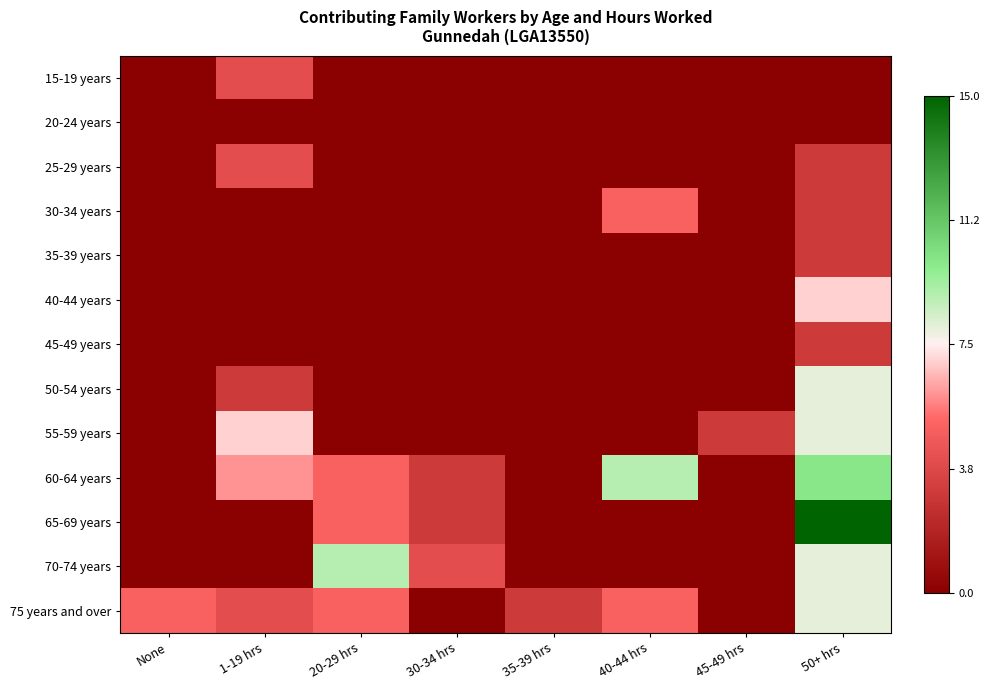

Reading left to right, list all the values displayed in this chart.

15-19 years: None=-7.5	1-19 hrs=-3.5	20-29 hrs=-7.5	30-34 hrs=-7.5	35-39 hrs=-7.5	40-44 hrs=-7.5	45-49 hrs=-7.5	50+ hrs=-7.5
20-24 years: None=-7.5	1-19 hrs=-7.5	20-29 hrs=-7.5	30-34 hrs=-7.5	35-39 hrs=-7.5	40-44 hrs=-7.5	45-49 hrs=-7.5	50+ hrs=-7.5
25-29 years: None=-7.5	1-19 hrs=-3.5	20-29 hrs=-7.5	30-34 hrs=-7.5	35-39 hrs=-7.5	40-44 hrs=-7.5	45-49 hrs=-7.5	50+ hrs=-4.5
30-34 years: None=-7.5	1-19 hrs=-7.5	20-29 hrs=-7.5	30-34 hrs=-7.5	35-39 hrs=-7.5	40-44 hrs=-2.5	45-49 hrs=-7.5	50+ hrs=-4.5
35-39 years: None=-7.5	1-19 hrs=-7.5	20-29 hrs=-7.5	30-34 hrs=-7.5	35-39 hrs=-7.5	40-44 hrs=-7.5	45-49 hrs=-7.5	50+ hrs=-4.5
40-44 years: None=-7.5	1-19 hrs=-7.5	20-29 hrs=-7.5	30-34 hrs=-7.5	35-39 hrs=-7.5	40-44 hrs=-7.5	45-49 hrs=-7.5	50+ hrs=-0.5
45-49 years: None=-7.5	1-19 hrs=-7.5	20-29 hrs=-7.5	30-34 hrs=-7.5	35-39 hrs=-7.5	40-44 hrs=-7.5	45-49 hrs=-7.5	50+ hrs=-4.5
50-54 years: None=-7.5	1-19 hrs=-4.5	20-29 hrs=-7.5	30-34 hrs=-7.5	35-39 hrs=-7.5	40-44 hrs=-7.5	45-49 hrs=-7.5	50+ hrs=0.5
55-59 years: None=-7.5	1-19 hrs=-0.5	20-29 hrs=-7.5	30-34 hrs=-7.5	35-39 hrs=-7.5	40-44 hrs=-7.5	45-49 hrs=-4.5	50+ hrs=0.5
60-64 years: None=-7.5	1-19 hrs=-1.5	20-29 hrs=-2.5	30-34 hrs=-4.5	35-39 hrs=-7.5	40-44 hrs=1.5	45-49 hrs=-7.5	50+ hrs=2.5
65-69 years: None=-7.5	1-19 hrs=-7.5	20-29 hrs=-2.5	30-34 hrs=-4.5	35-39 hrs=-7.5	40-44 hrs=-7.5	45-49 hrs=-7.5	50+ hrs=7.5
70-74 years: None=-7.5	1-19 hrs=-7.5	20-29 hrs=1.5	30-34 hrs=-3.5	35-39 hrs=-7.5	40-44 hrs=-7.5	45-49 hrs=-7.5	50+ hrs=0.5
75 years and over: None=-2.5	1-19 hrs=-3.5	20-29 hrs=-2.5	30-34 hrs=-7.5	35-39 hrs=-4.5	40-44 hrs=-2.5	45-49 hrs=-7.5	50+ hrs=0.5